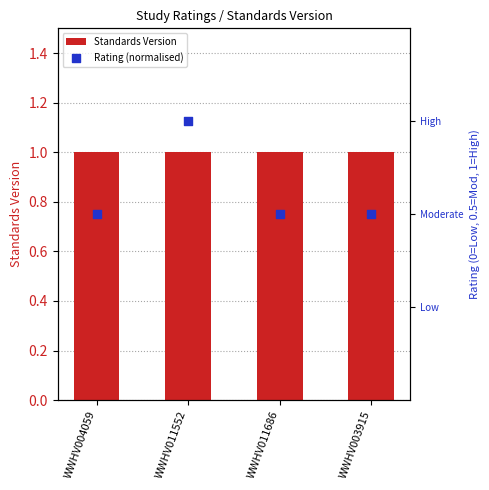

Is the value of Rating (normalised) at WWHV011552 greater than the value of Standards Version at WWHV011552?

No